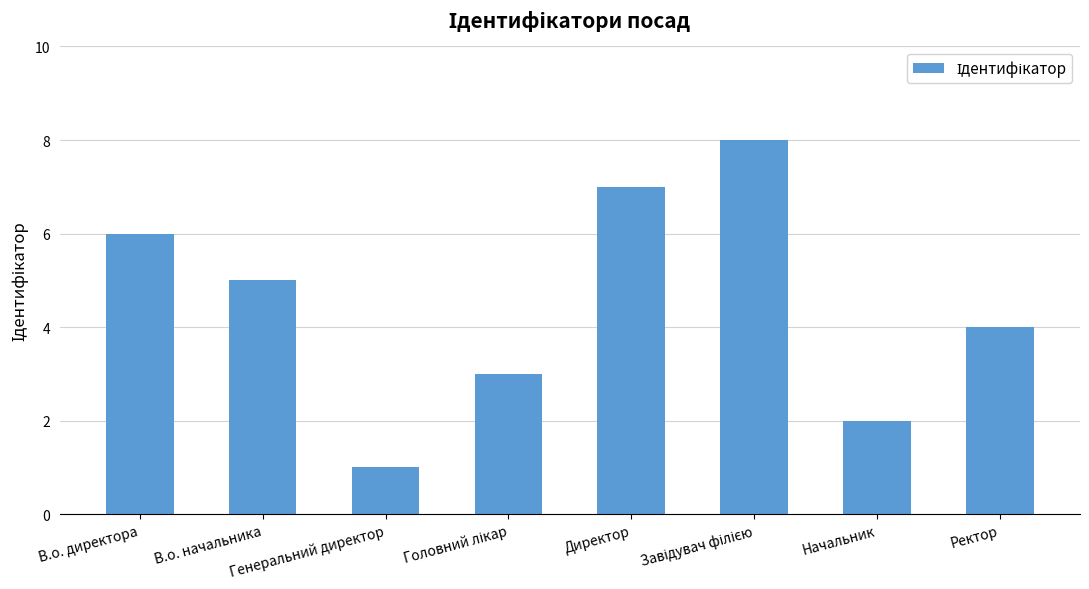

What is the sum of the values at Директор and Ректор?

11